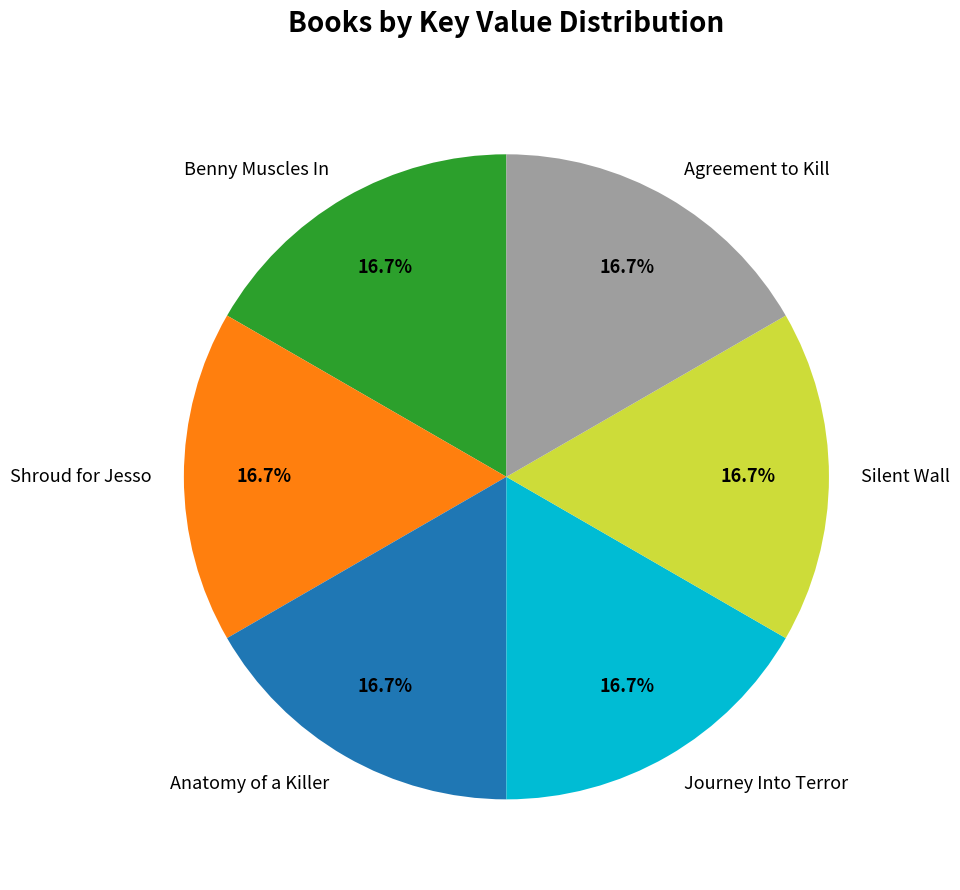

What is the ratio of the value at Benny Muscles In to the value at Silent Wall?

1.0